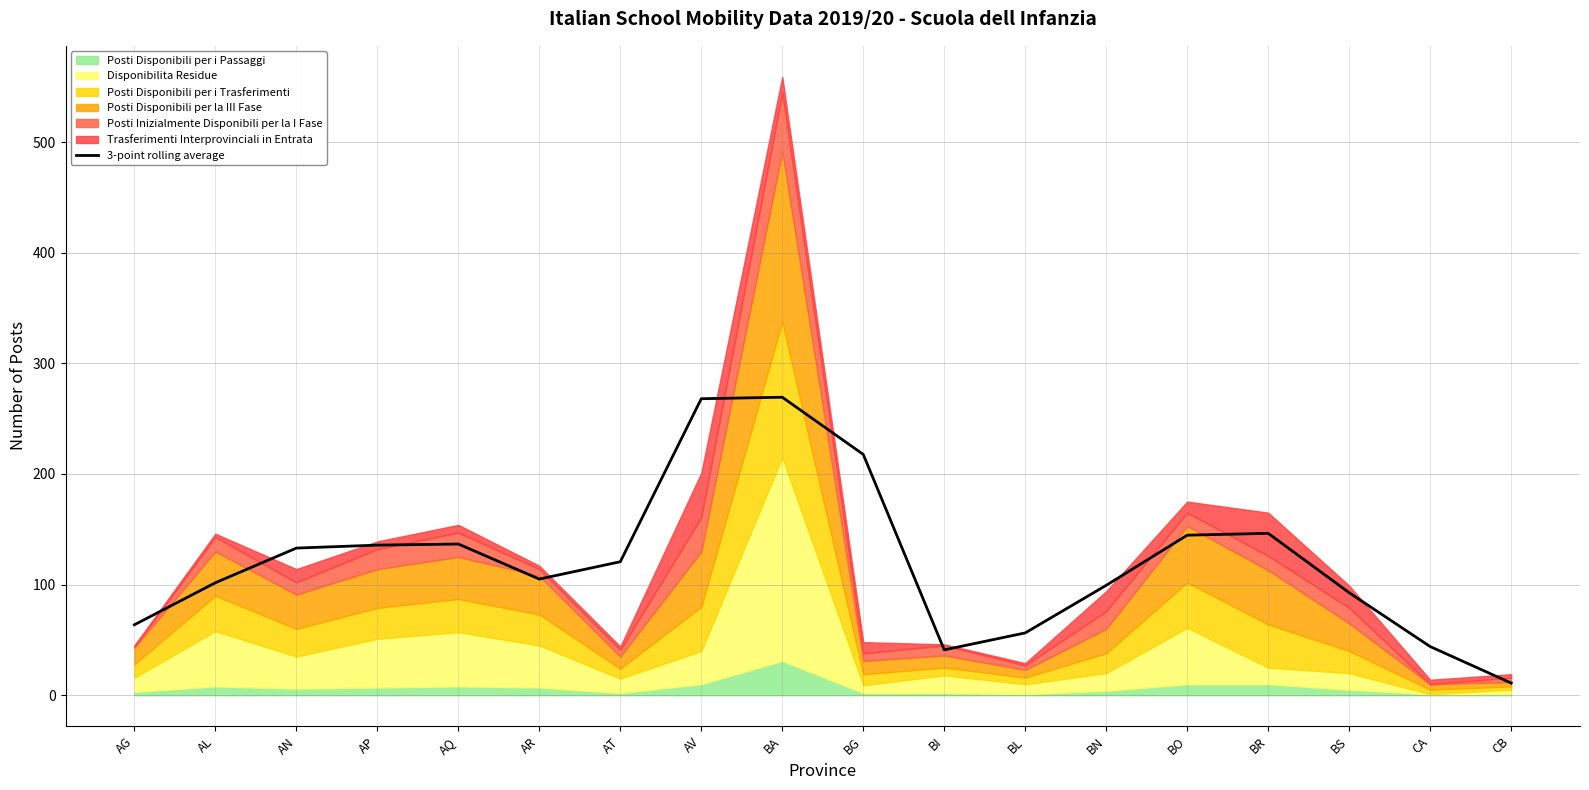

True or false: the data has more than 1 interior local peaks.

True